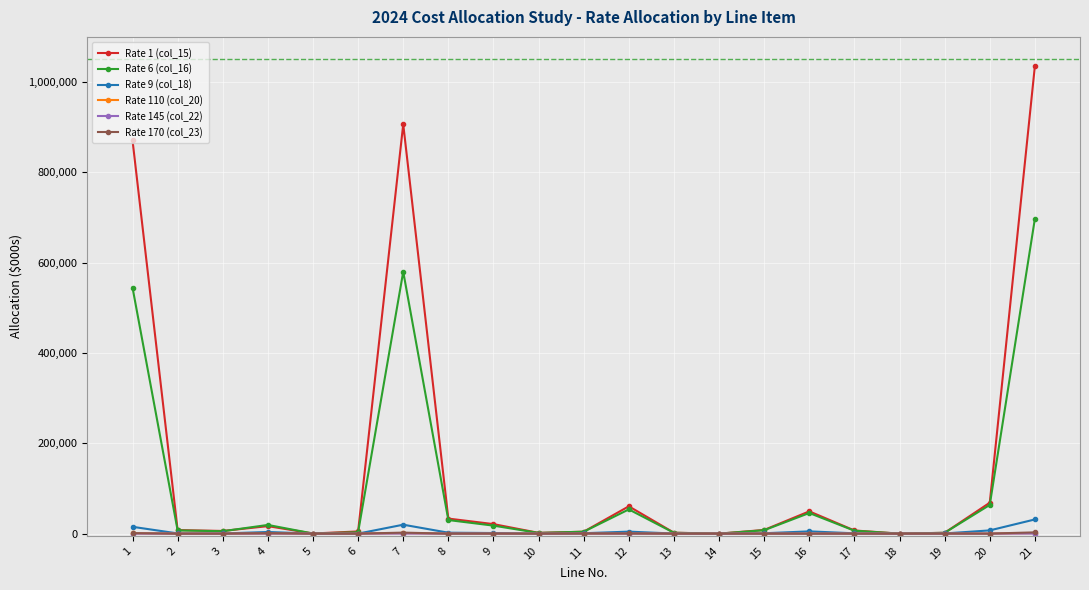

Which series has the largest range (max minus min)?

Rate 1 (col_15)